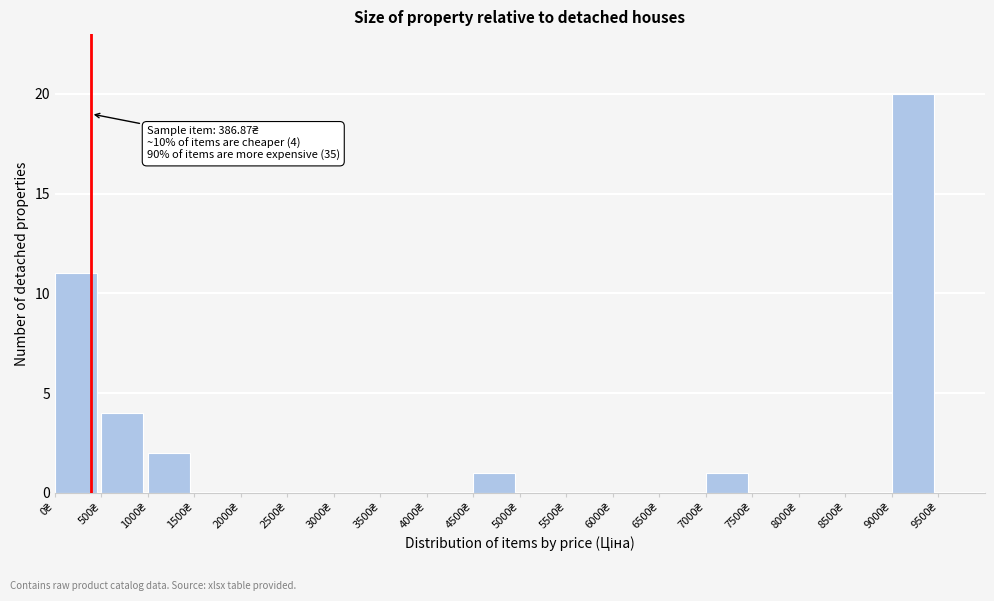

Which range on the x-axis has the tallest bar?

9000 to 9500